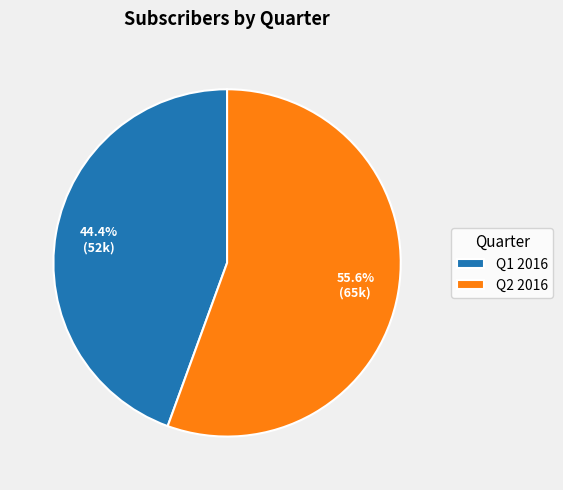

Is the sum of Q1 2016 and Q2 2016 greater than half?

Yes